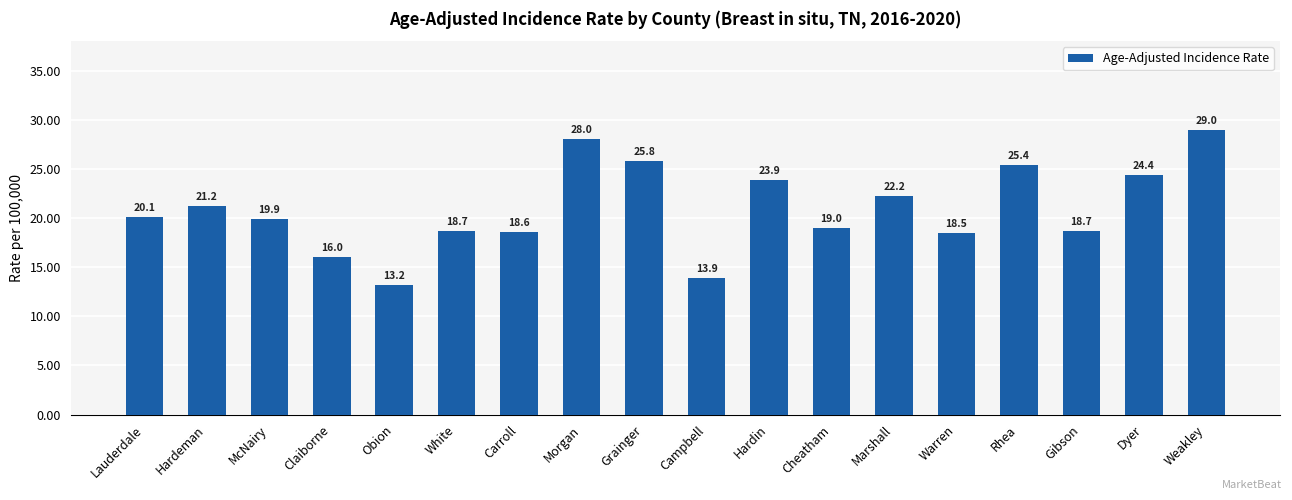

What is the maximum value shown in the chart?

29.0